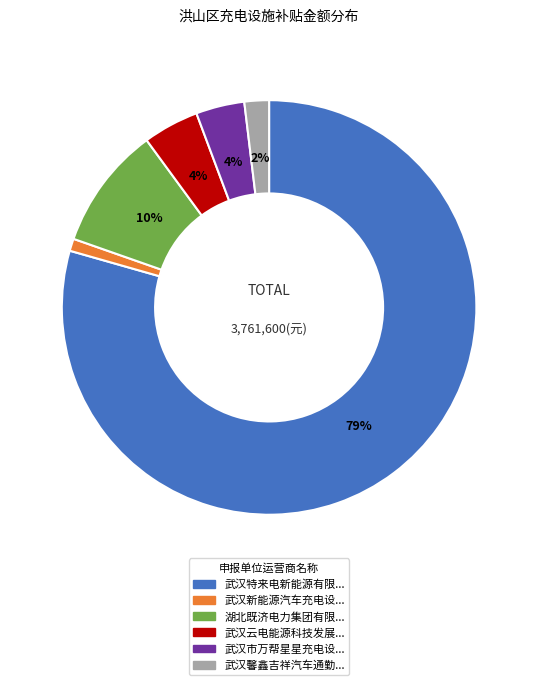

To the nearest percent, what is the difference between the largest and smallest slice percentages?

78%